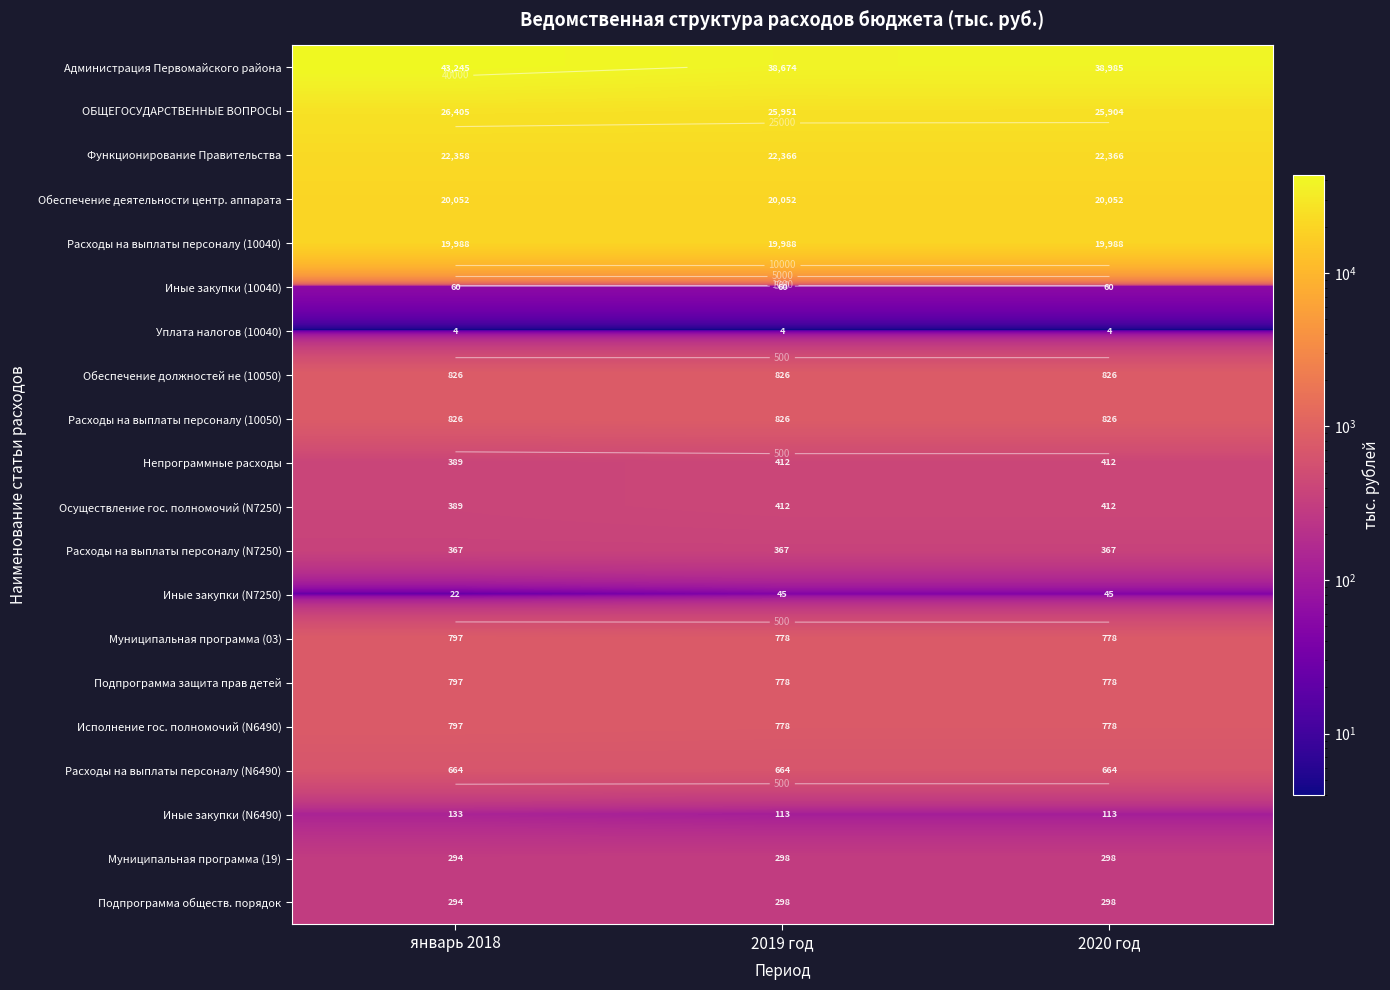

At which category does the chart reach its minimum across all series?

январь 2018